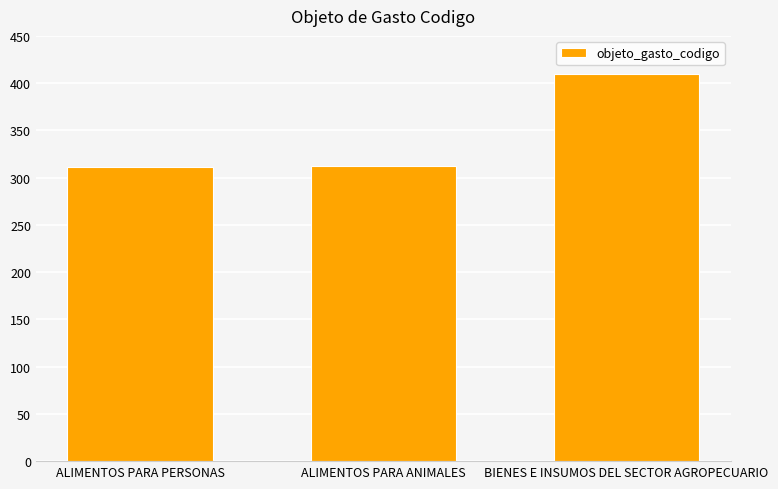

Where is the data nearest to the value 360?

ALIMENTOS PARA ANIMALES